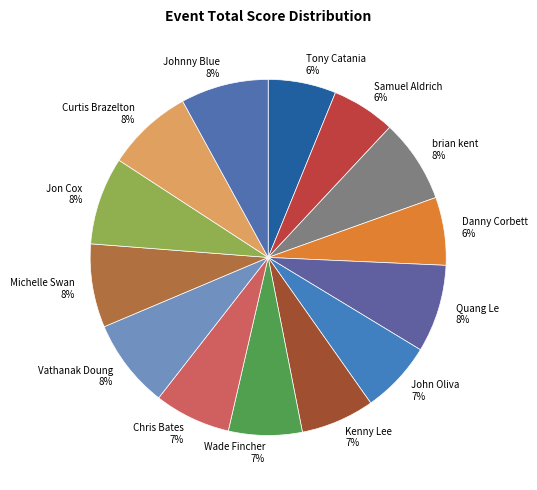

Is it true that Danny Corbett is 16% of the pie?

False